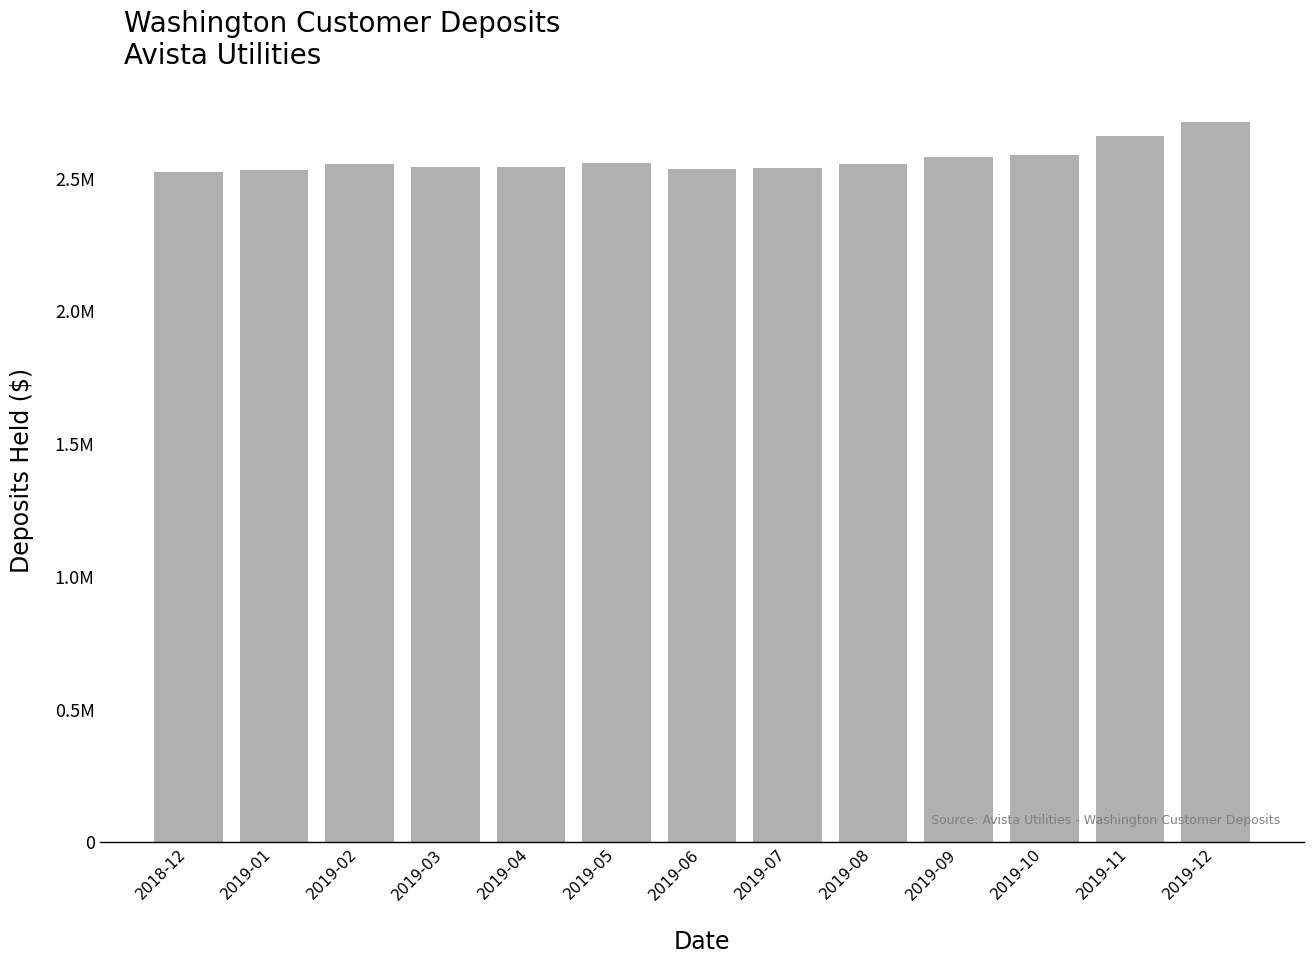

Are the bars horizontal?

No